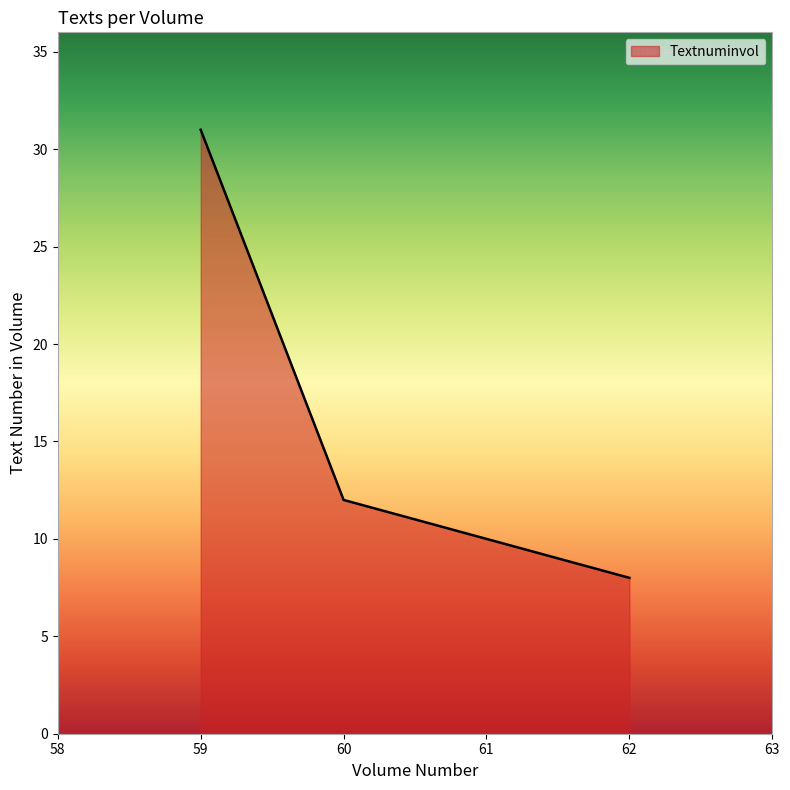

Which has a higher value, 62 or 59?

59